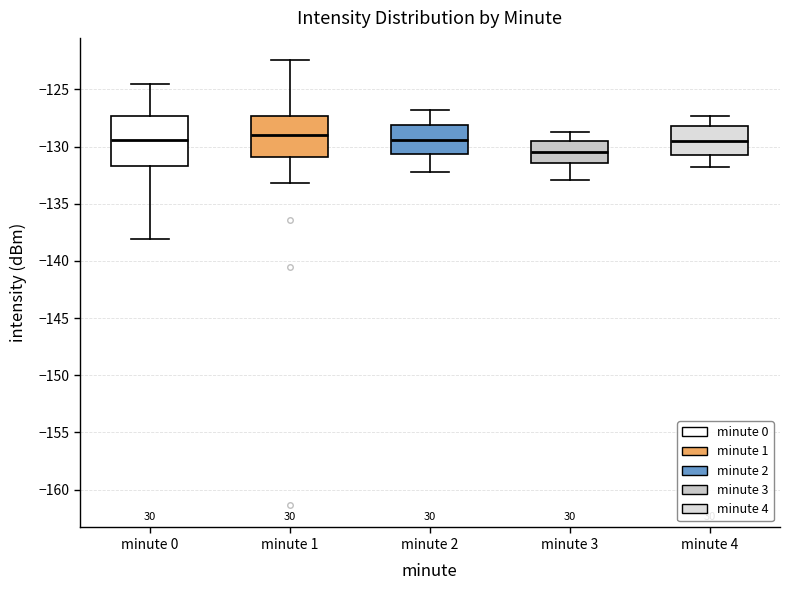

Which box is the tallest, from its lower edge to its upper edge?

minute 0